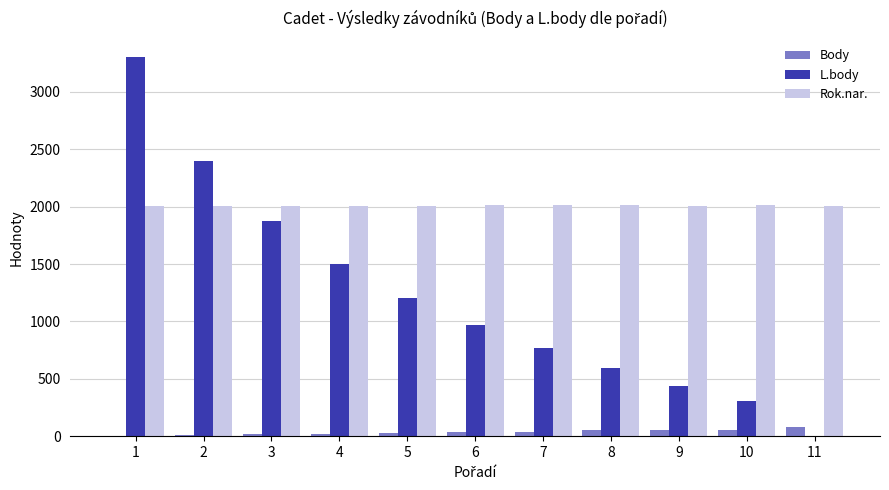

Between 8 and 11, which series saw the biggest shift?

L.body